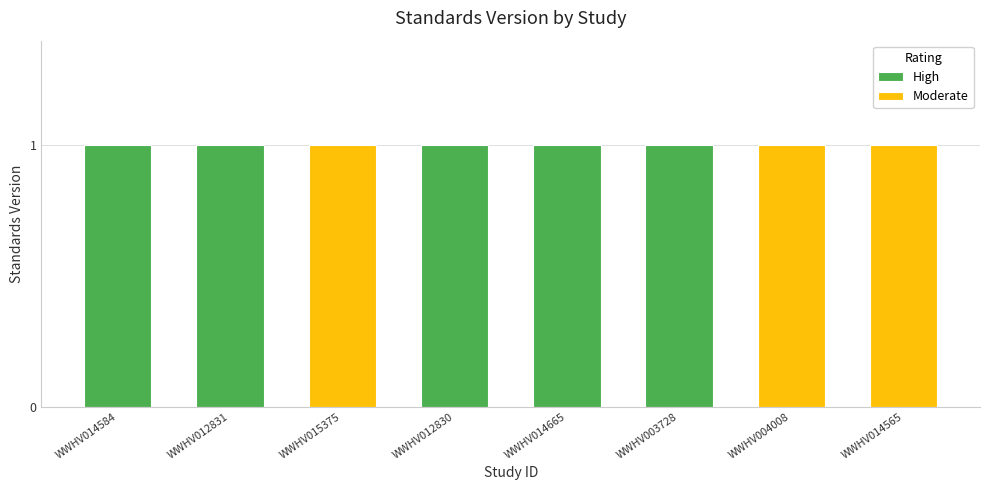

What is the label of the 5th bar from the left?

WWHV014665